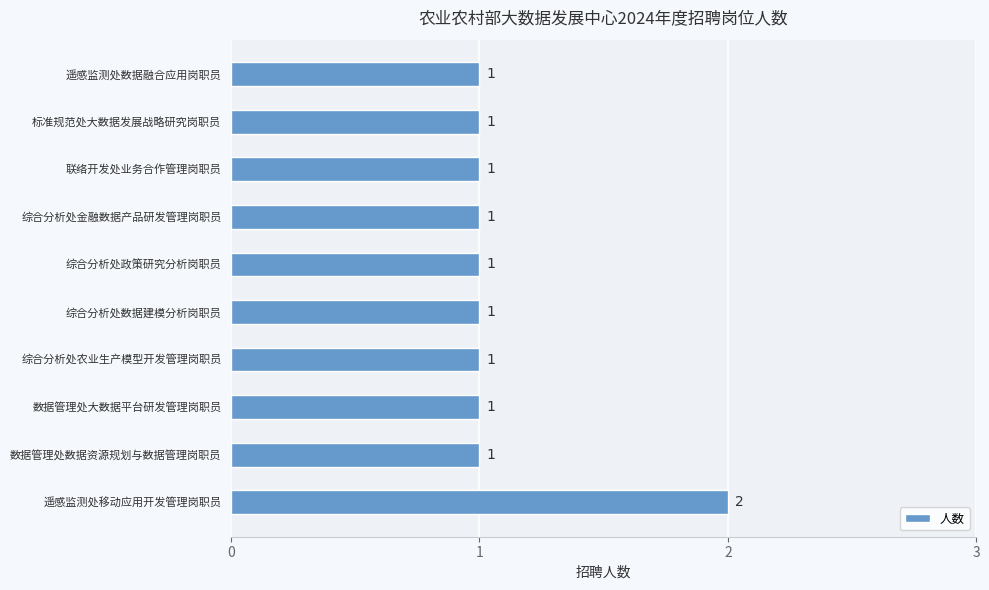

Count the values in the range 1 to 2.

10